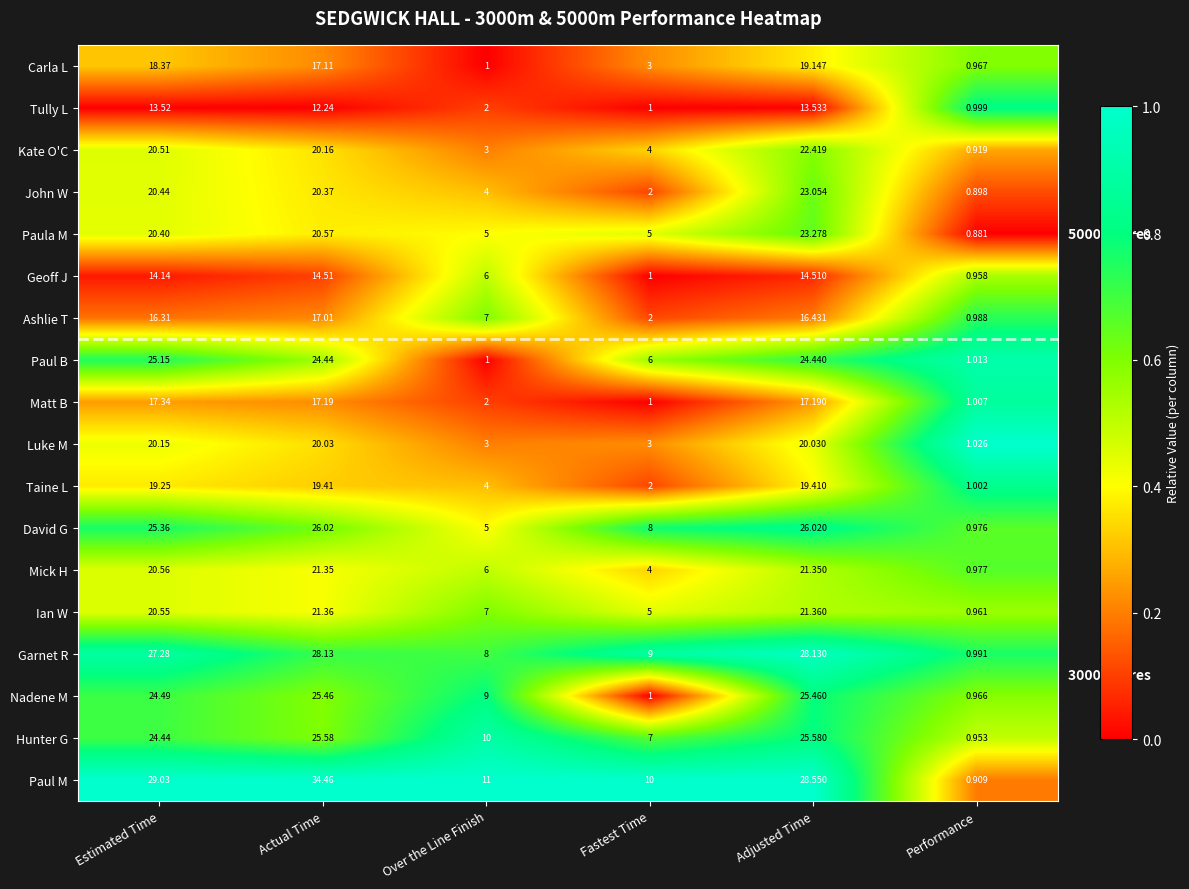

Count the number of data series in this chart.

18